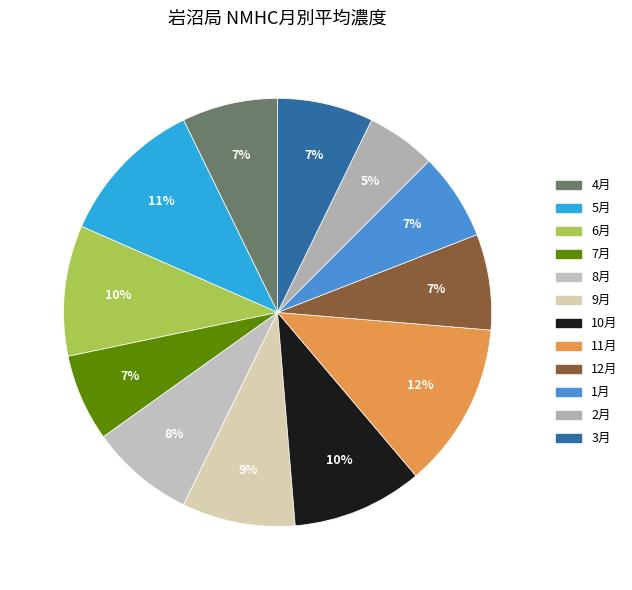

What is the ratio of the value at 12月 to the value at 11月?

0.6